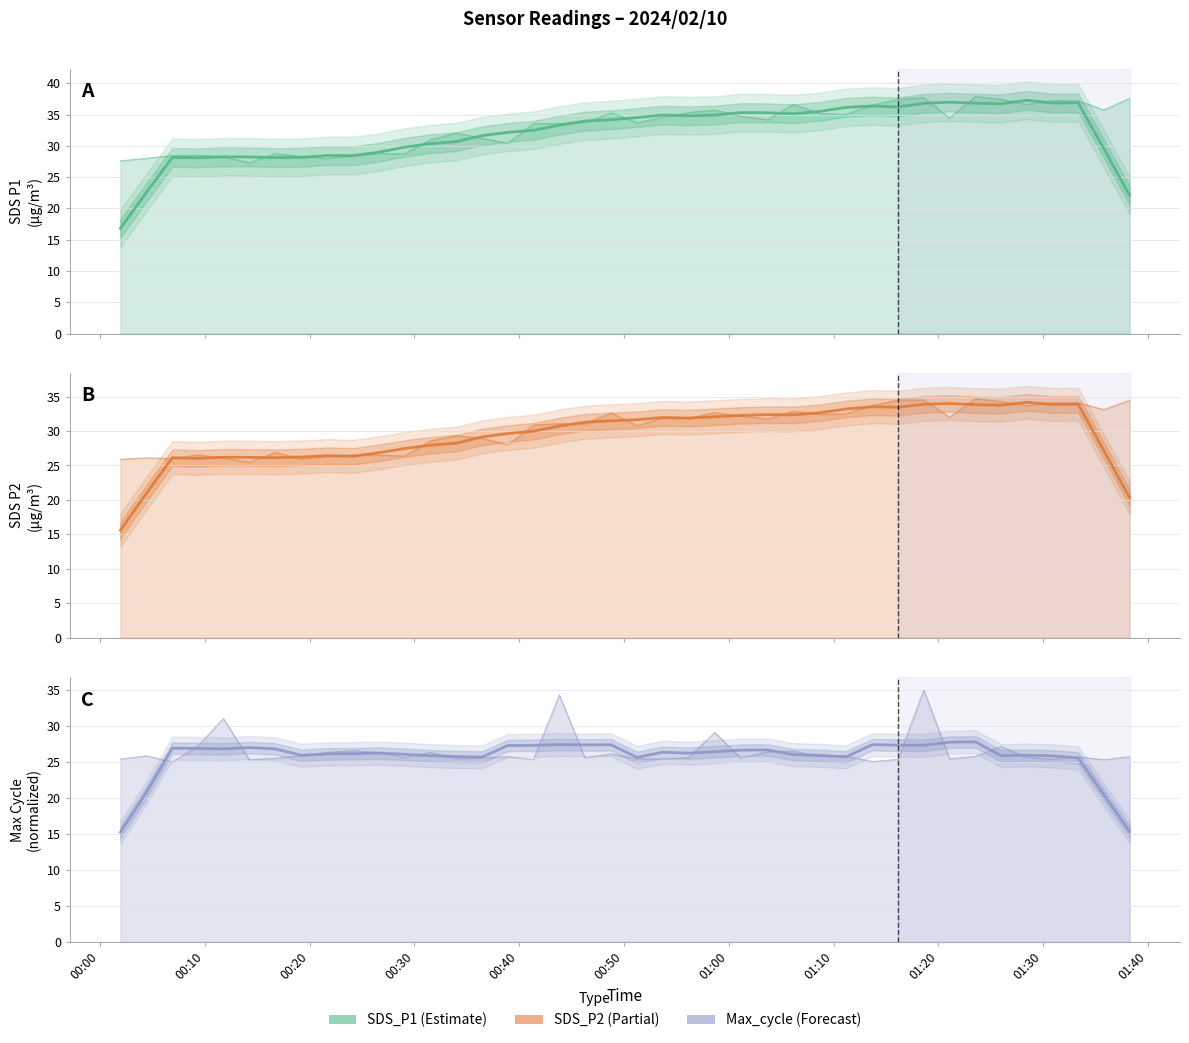

Rank the series by their maximum value, from lowest to highest.

Max_cycle (trend), SDS_P2 (trend), SDS_P1 (trend)